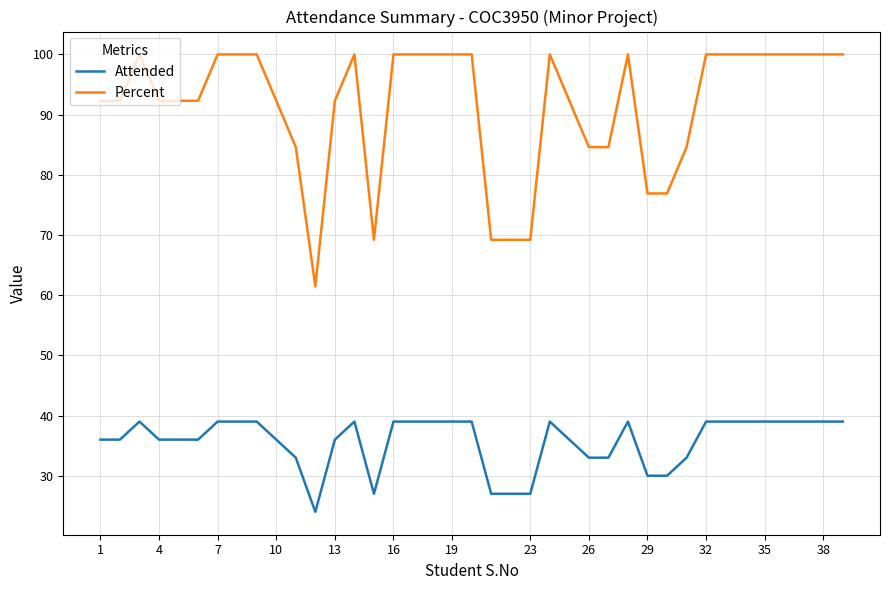

Which series has the largest total across all categories?

Percent